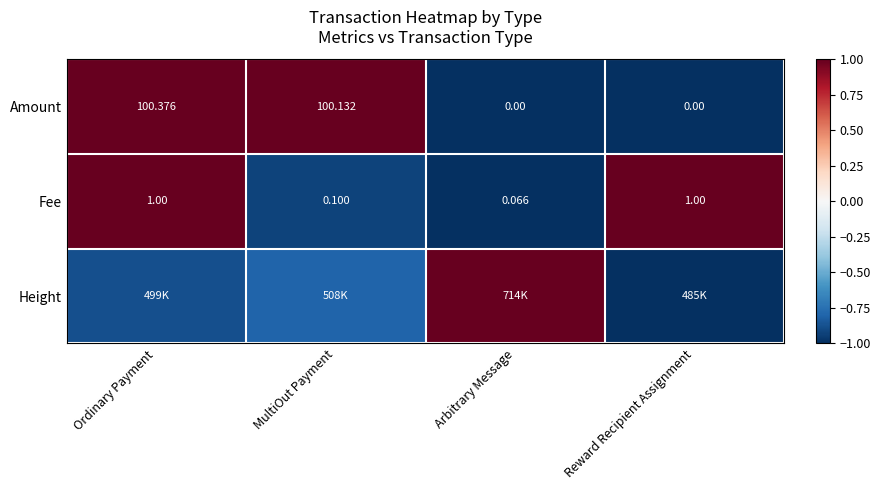

Is the value of Amount at Arbitrary Message greater than the value of Fee at MultiOut Payment?

No